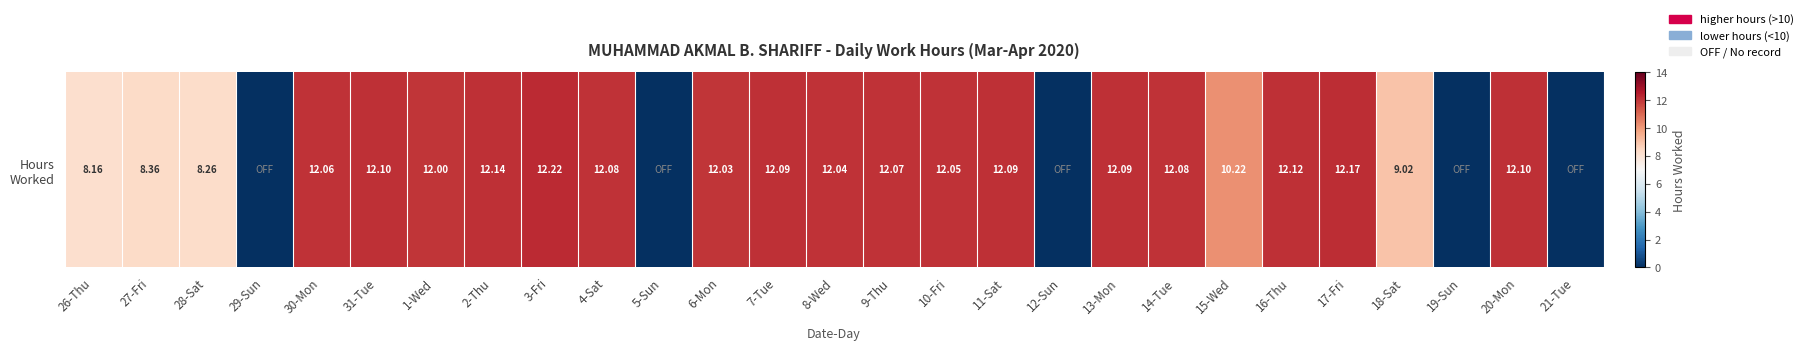

Reading right to left, what are all the values shown in this chart?

0.0	12.1	0.0	9.0	12.2	12.1	10.2	12.1	12.1	0.0	12.1	12.1	12.1	12.0	12.1	12.0	0.0	12.1	12.2	12.1	12.0	12.1	12.1	0.0	8.3	8.4	8.2